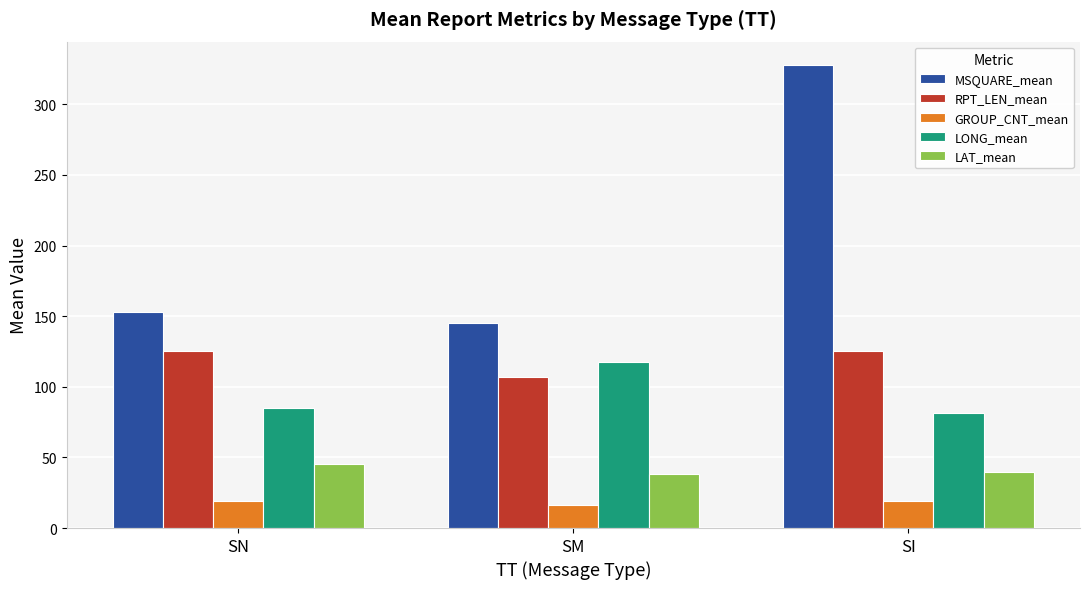

What is the greatest value displayed?

328.0